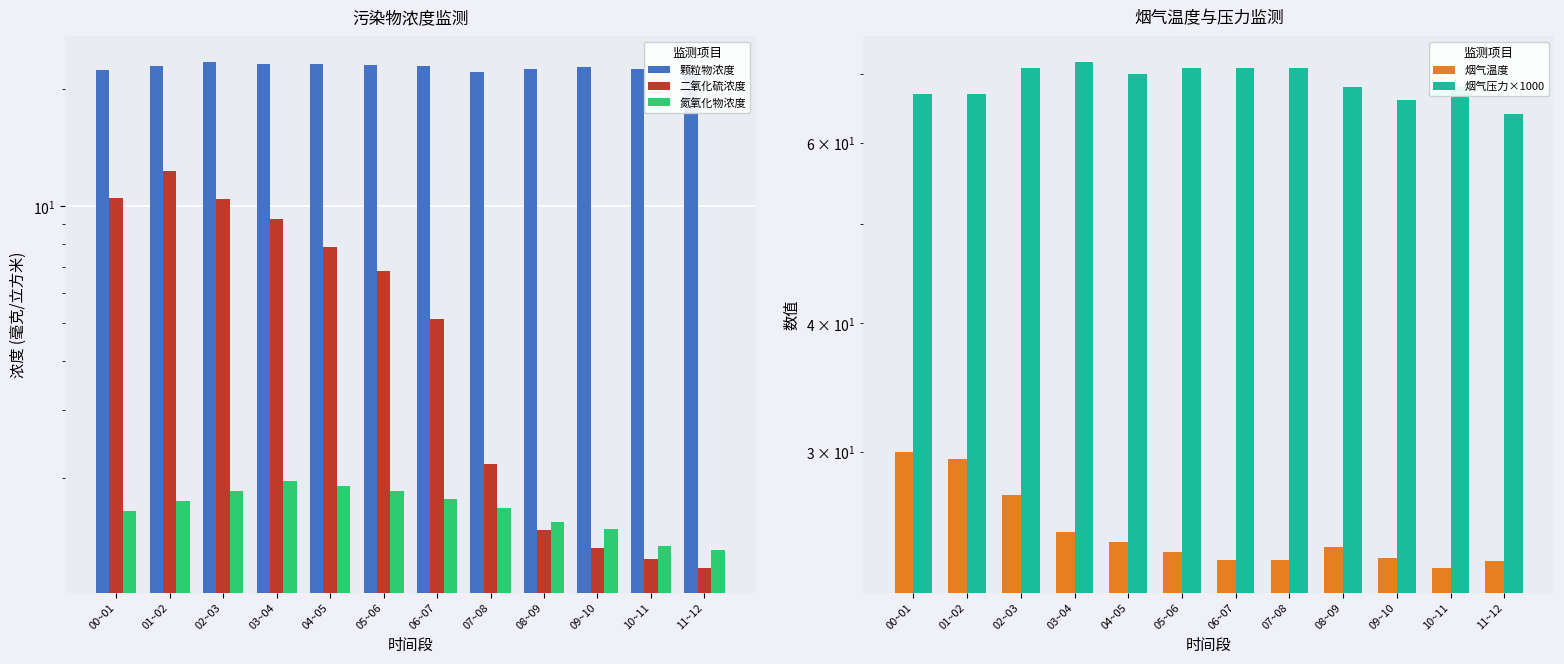

Is the value of 烟气温度 at 09~10 greater than the value of 二氧化硫浓度 at 08~09?

Yes